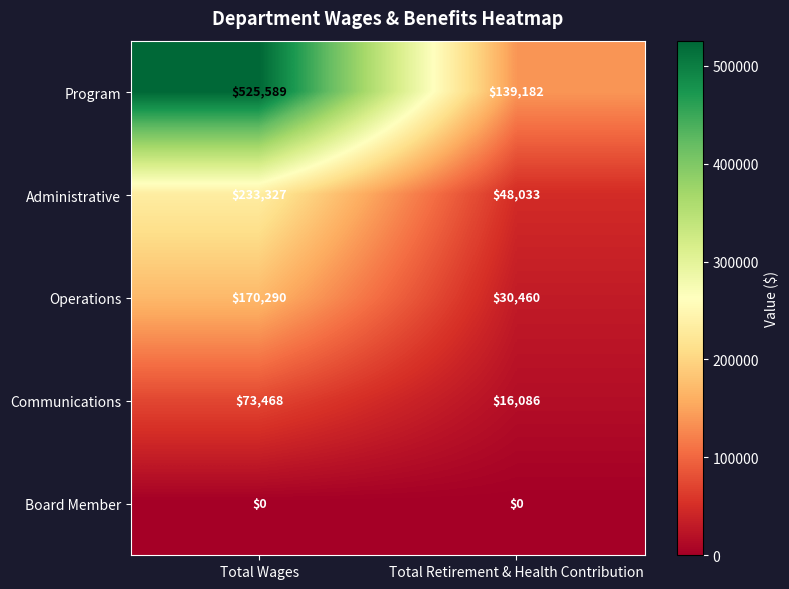

What is the difference between the highest and lowest values at Total Wages?

525589